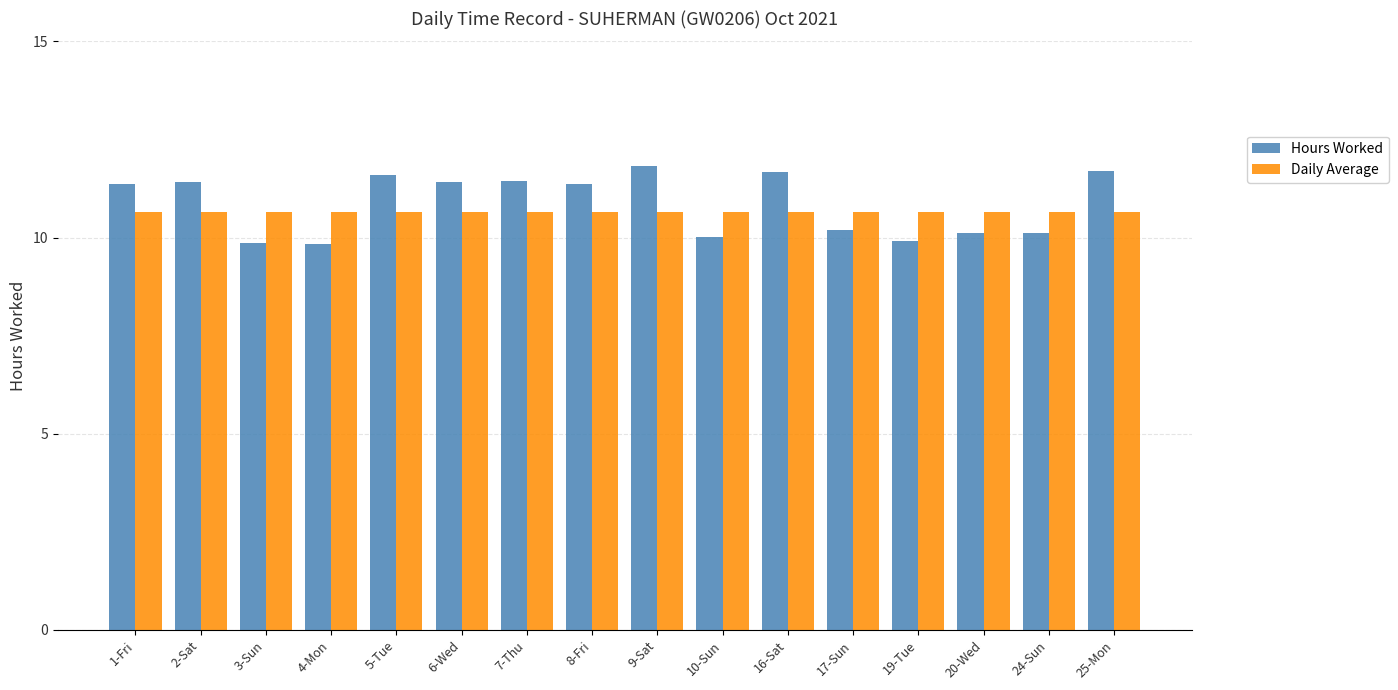

What position from the right is 19-Tue?

4